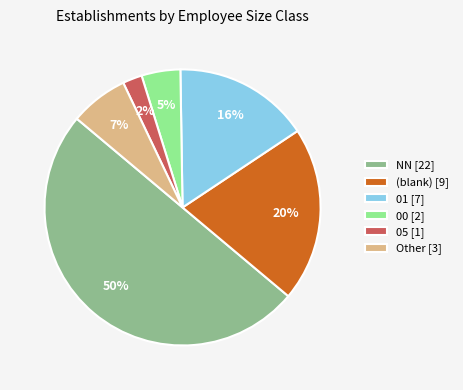

To the nearest percent, what portion does 01 [7] represent?

16%